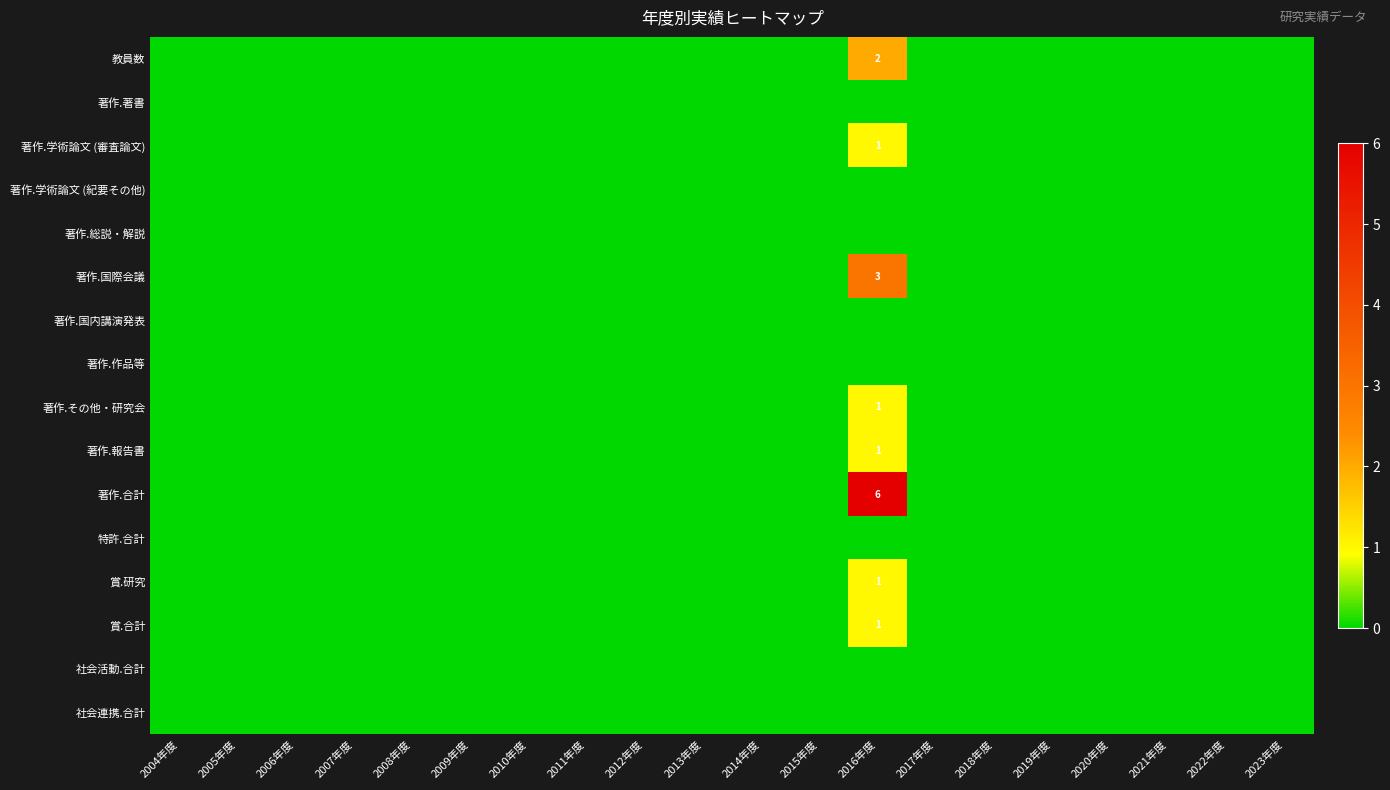

The 著作.その他・研究会 series shows 0 at 2021年度. True or false?

True